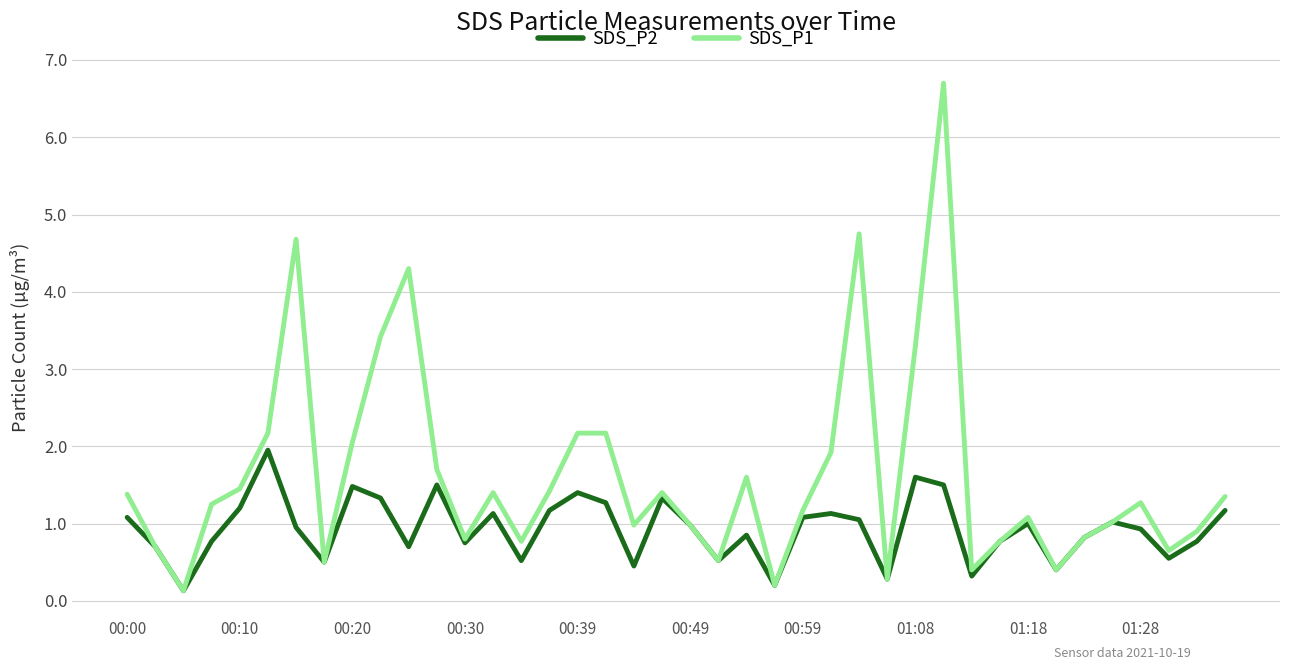

List the series in order of their peak value, highest first.

SDS_P1, SDS_P2